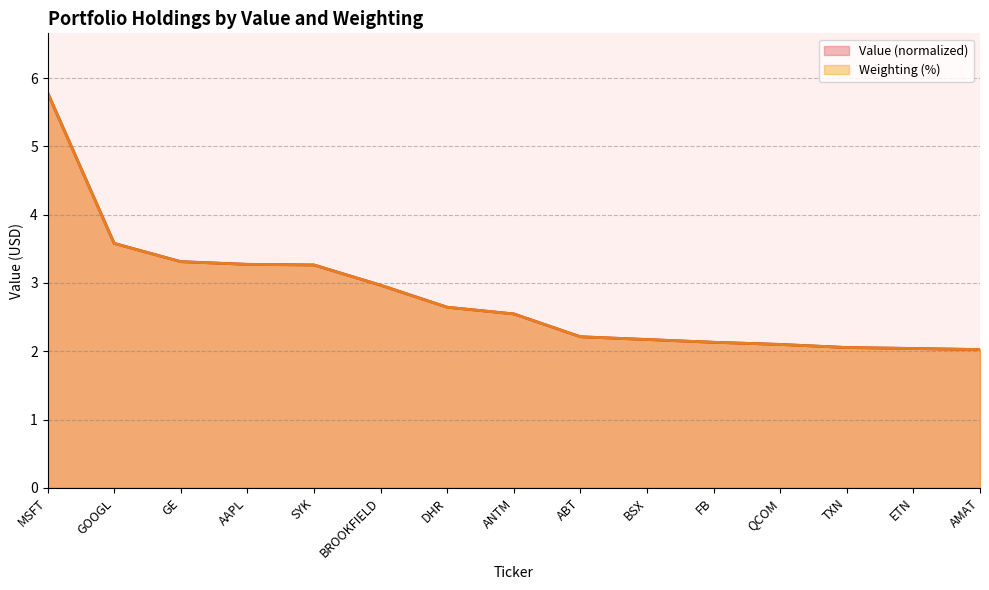

Which series has the largest range (max minus min)?

Weighting